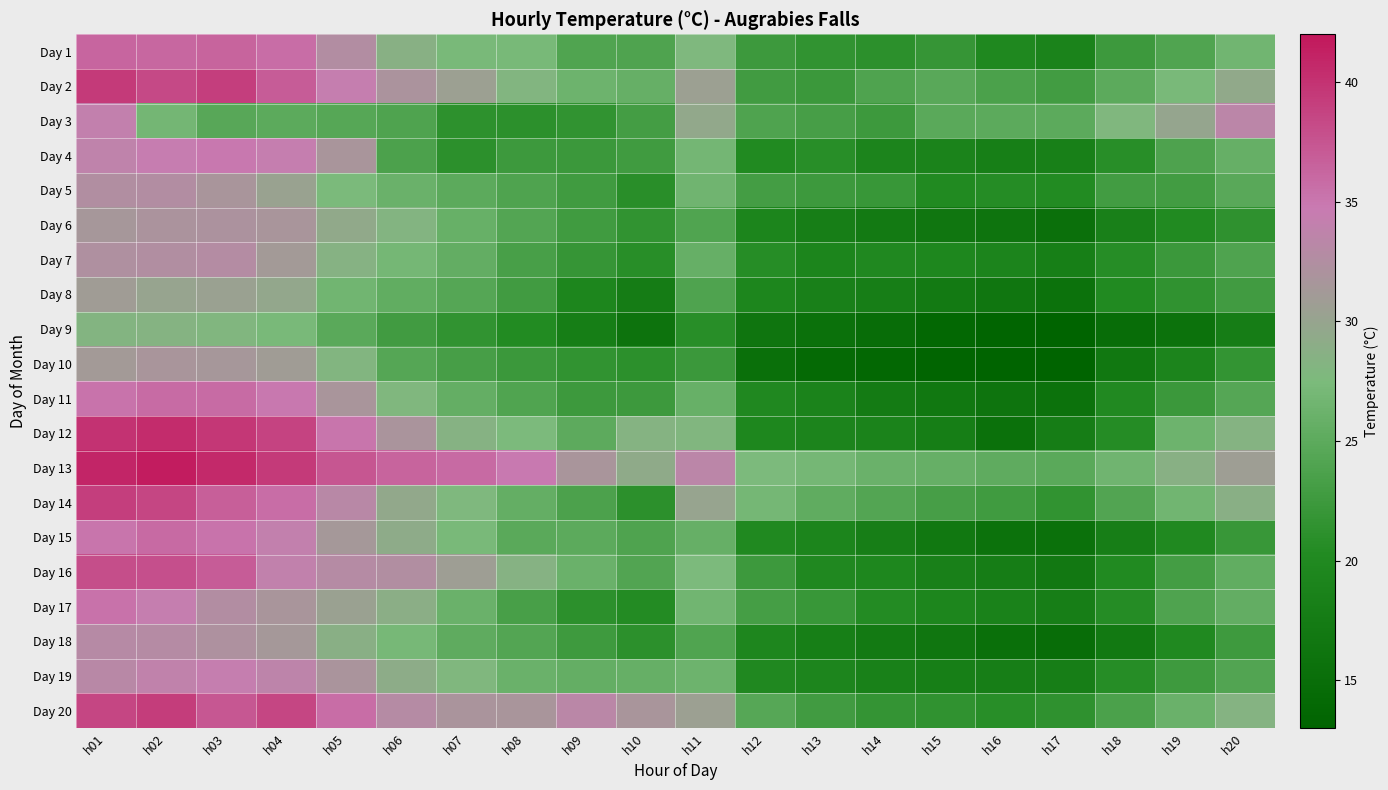

Which label corresponds to the smallest value in the chart?

h17